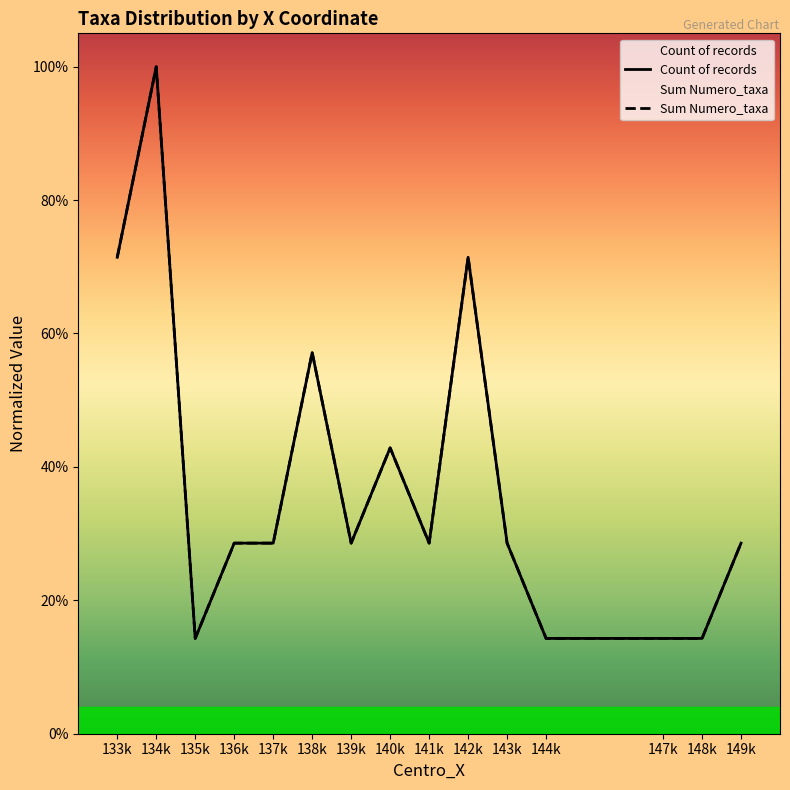

Is it true that Count of records equals 0.4 at 140k?

True